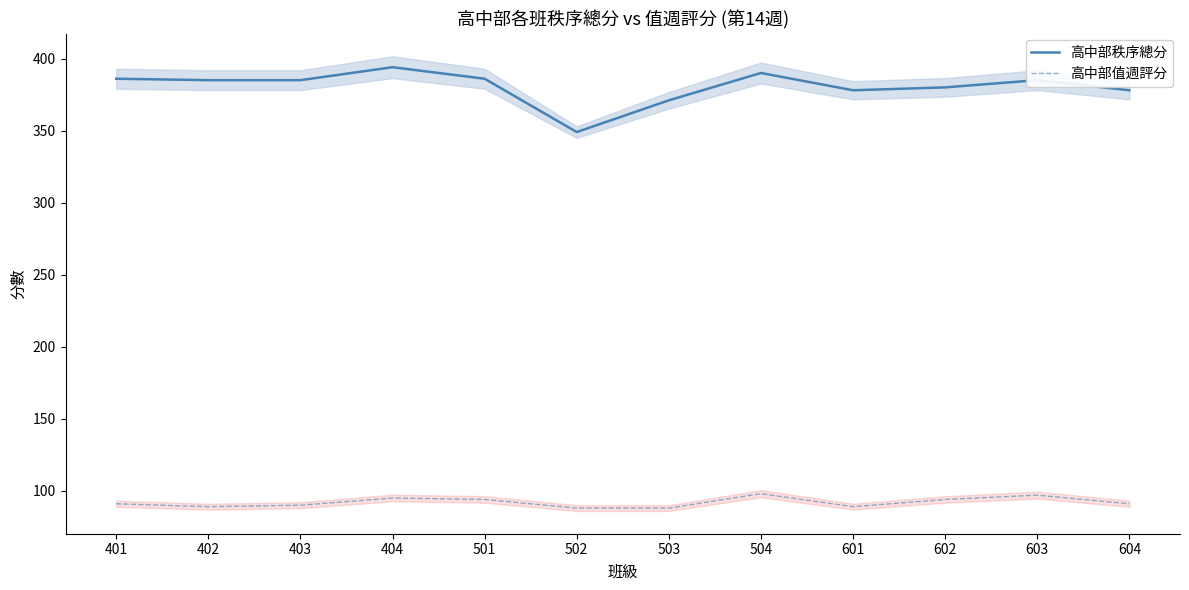

How many values in the 高中部值週評分 series exceed 91?

5